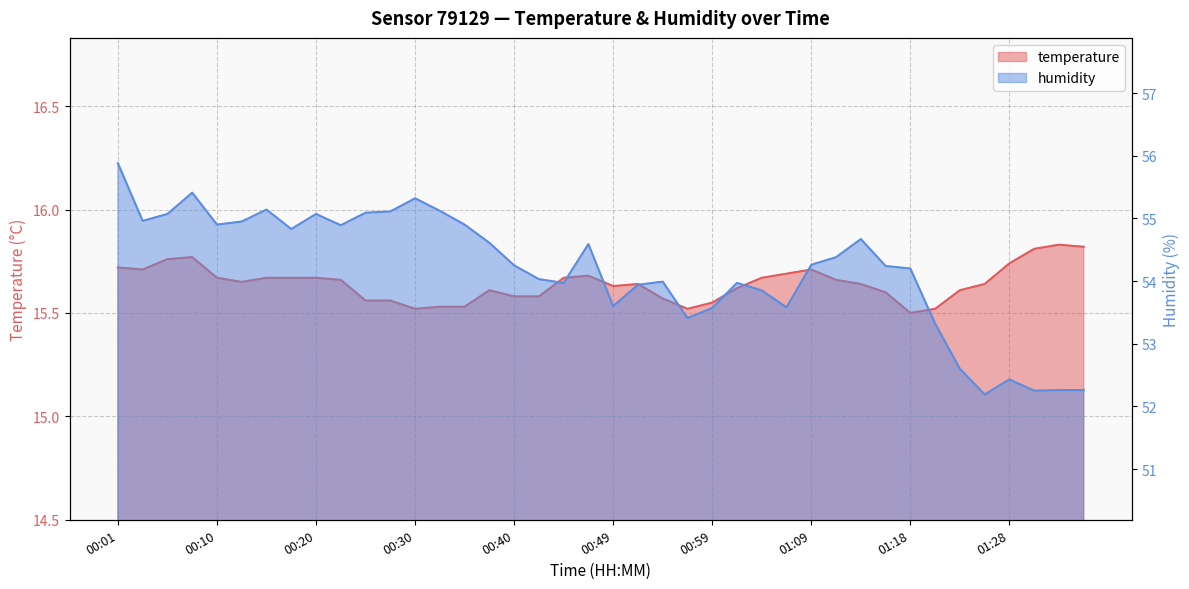

What is the label of the 9th point from the left?

00:20